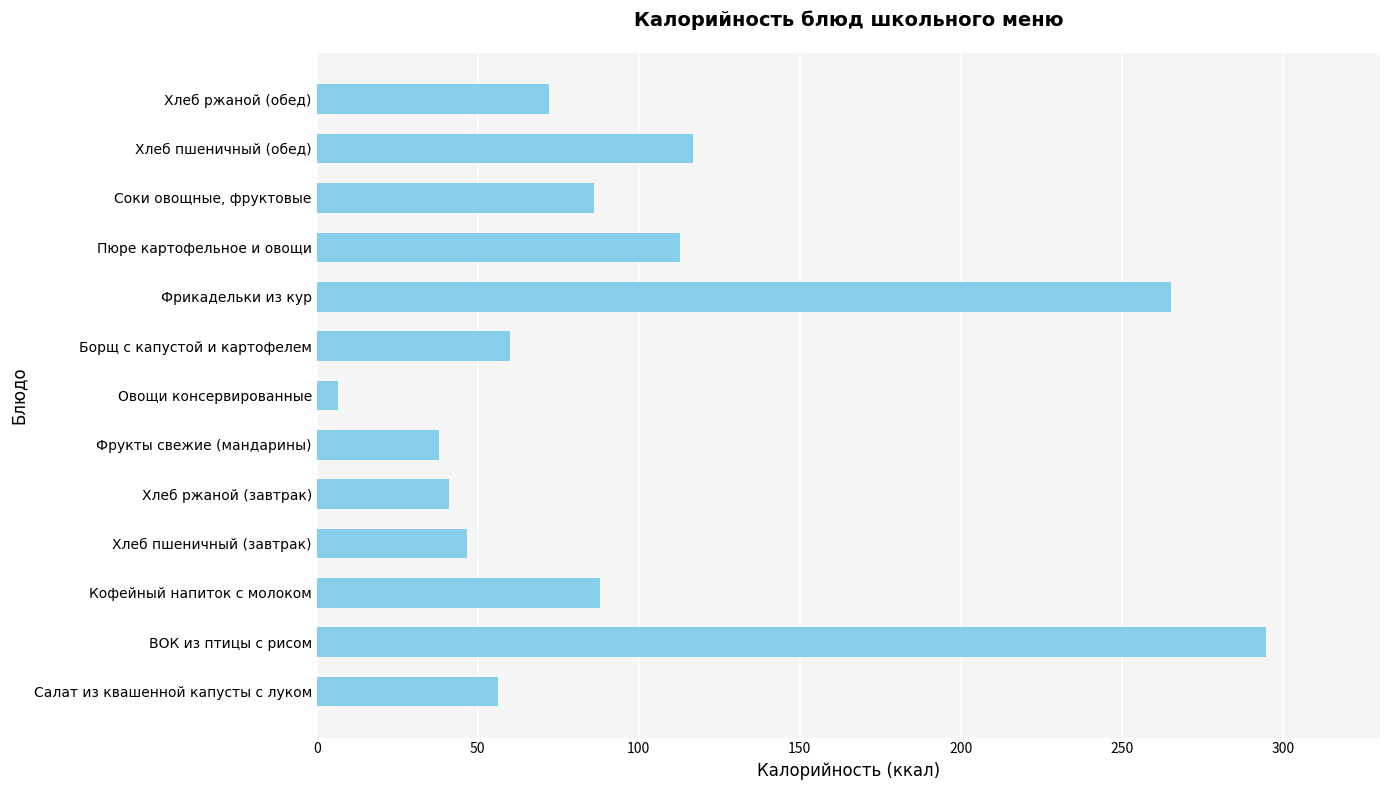

What is the sum of all values?

1285.2